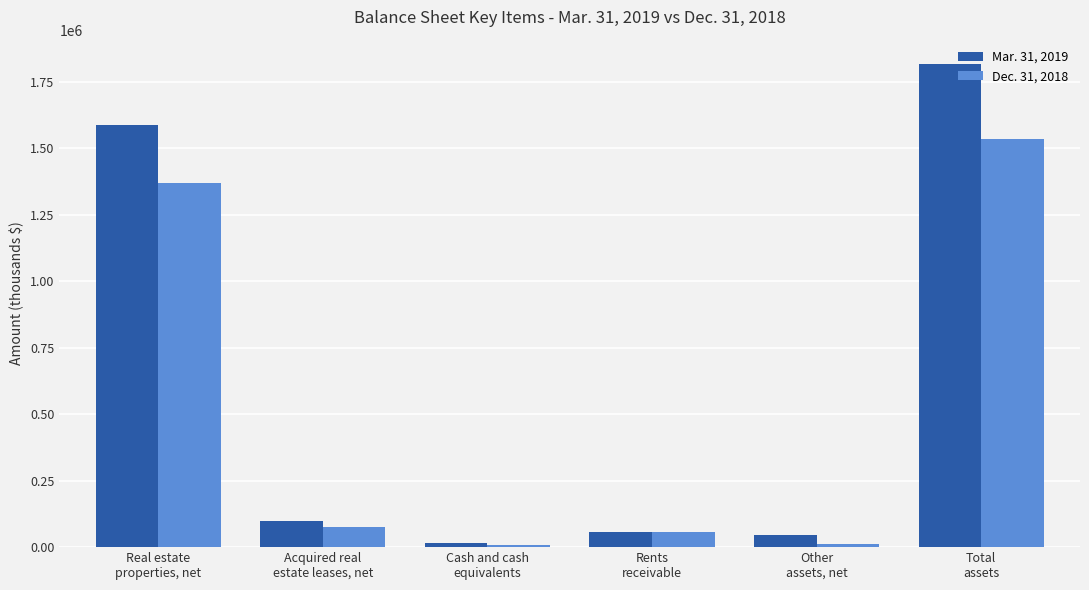

Which series has the largest range (max minus min)?

Mar. 31, 2019